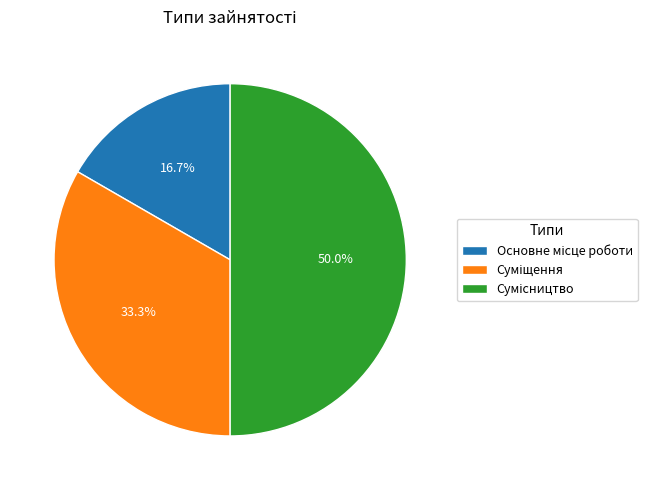

Count the number of slices in the pie.

3